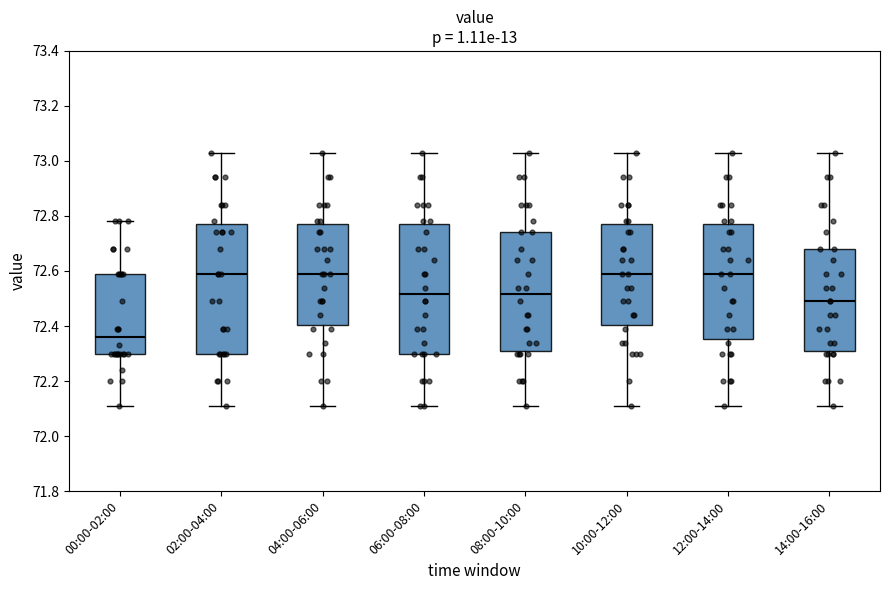

Reading left to right, transcribe this box plot: for each box, give where its median line is, the range the box spans, and where its two whiskers end, as read against the y-axis. The values are not printed on the chart, so give them approximately, as read against the axis.

00:00-02:00: median 72.36, box 72.30 to 72.60, whiskers 72.12 to 72.78
02:00-04:00: median 72.60, box 72.30 to 72.78, whiskers 72.12 to 73.04
04:00-06:00: median 72.60, box 72.40 to 72.78, whiskers 72.12 to 73.04
06:00-08:00: median 72.52, box 72.30 to 72.78, whiskers 72.12 to 73.04
08:00-10:00: median 72.52, box 72.32 to 72.74, whiskers 72.12 to 73.04
10:00-12:00: median 72.60, box 72.40 to 72.78, whiskers 72.12 to 73.04
12:00-14:00: median 72.60, box 72.36 to 72.78, whiskers 72.12 to 73.04
14:00-16:00: median 72.50, box 72.32 to 72.68, whiskers 72.12 to 73.04